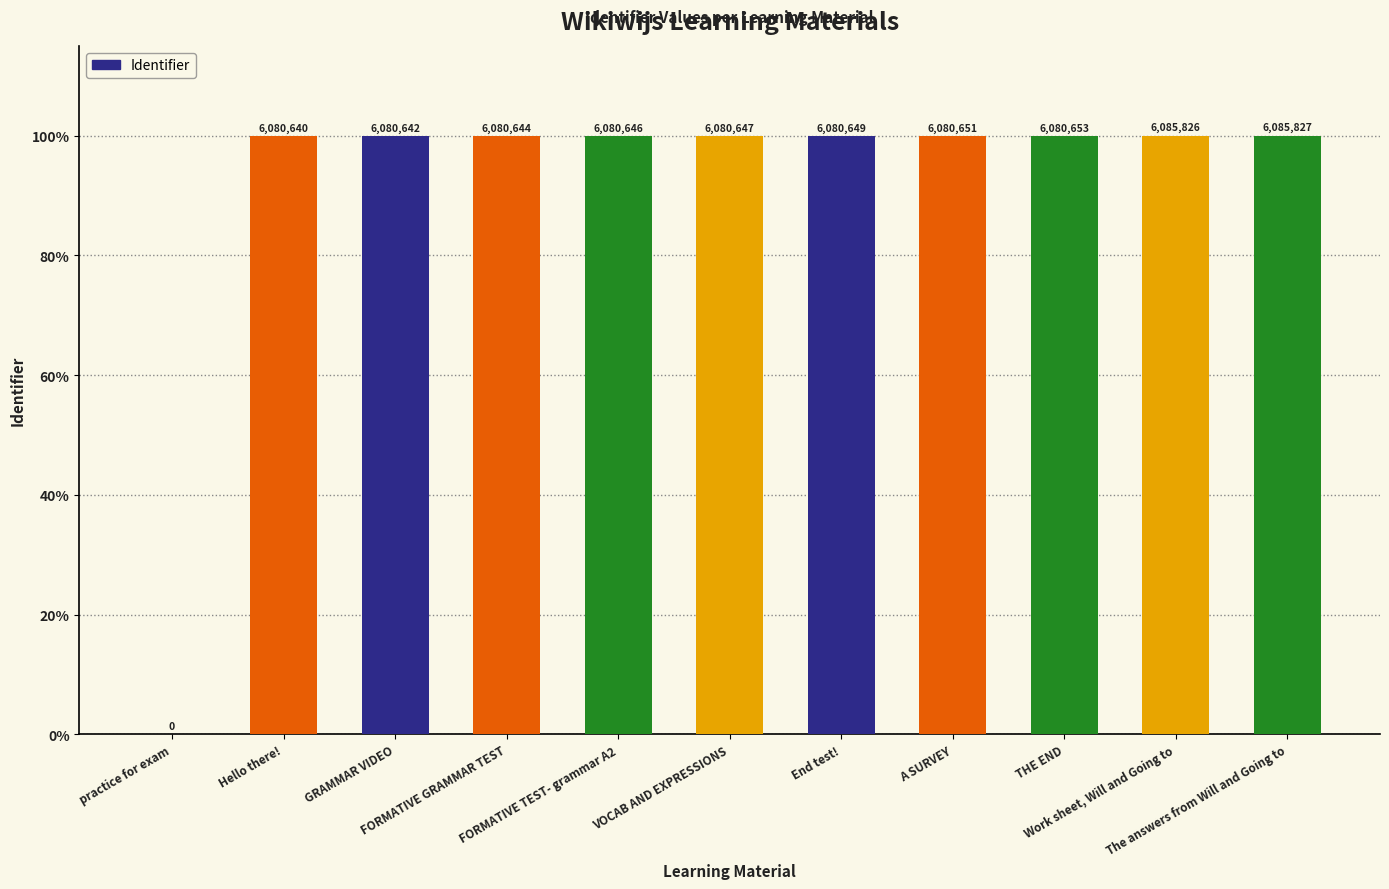

Are the bars horizontal?

No